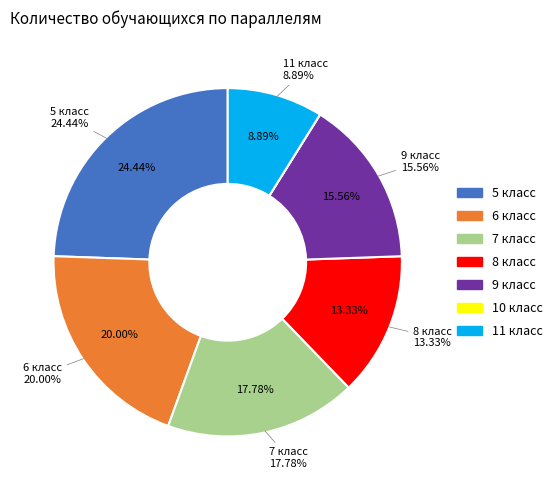

Which category has the biggest portion of the pie?

5 класс